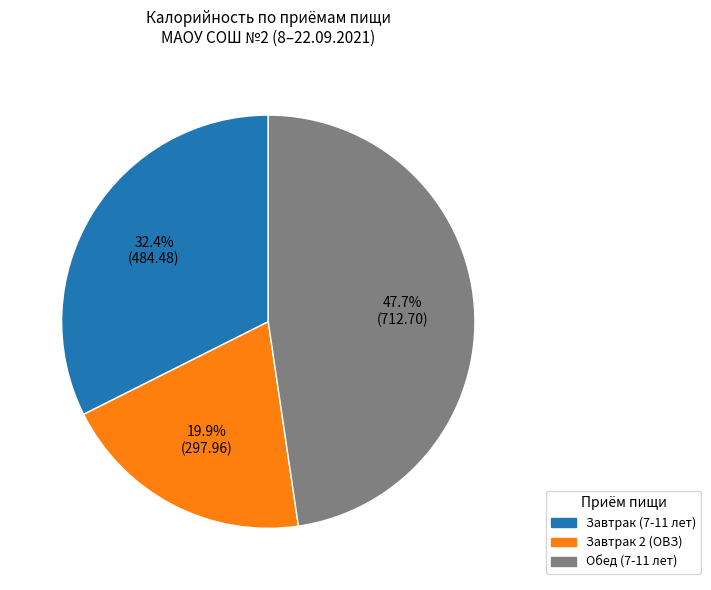

Which category has the smallest portion of the pie?

Завтрак 2 (ОВЗ)